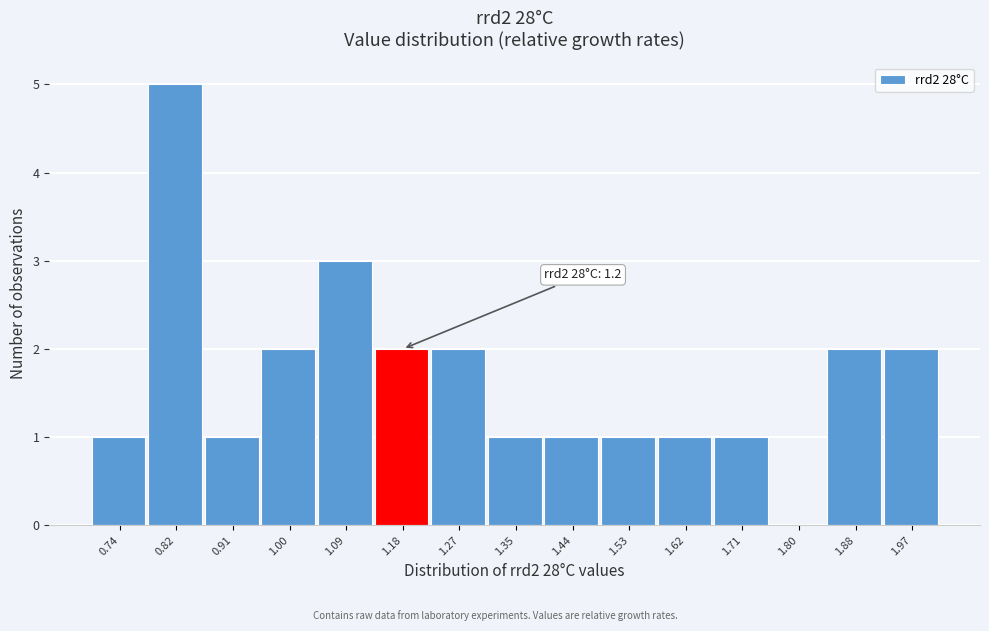

Reading right to left, transcribe all the data shown in this chart.

1.97=2	1.88=2	1.80=0	1.71=1	1.62=1	1.53=1	1.44=1	1.35=1	1.27=2	1.18=2	1.09=3	1.00=2	0.91=1	0.82=5	0.74=1